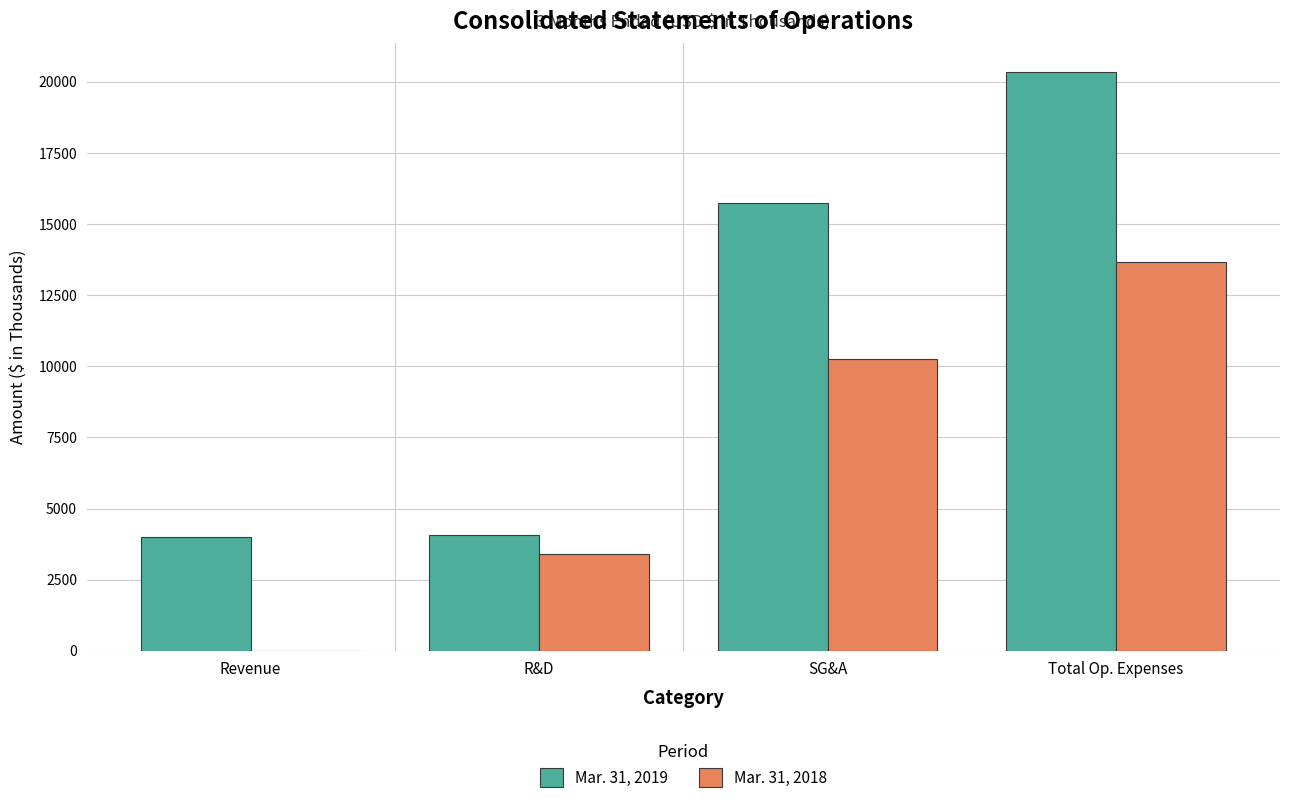

At which category is the sum across all series the highest?

Total Op. Expenses